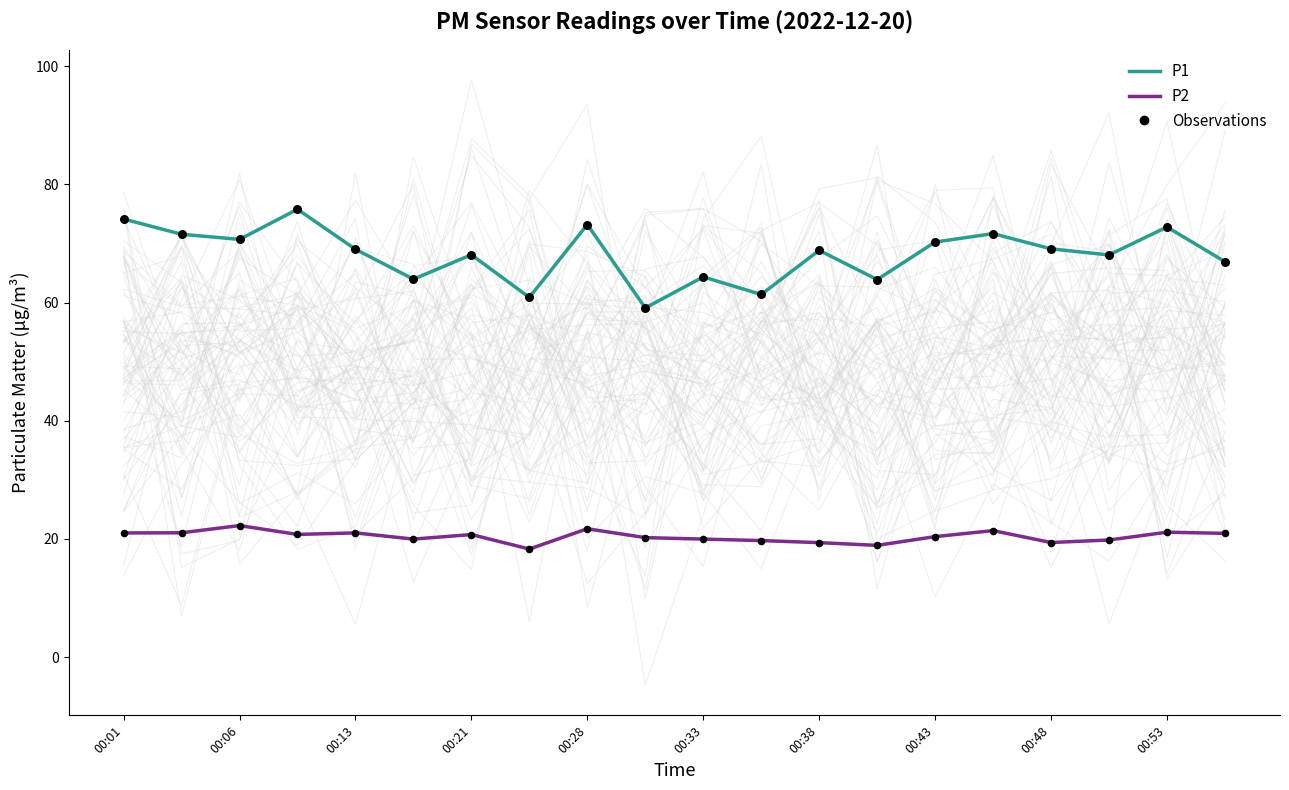

Which series has the widest spread of Y values?

P1